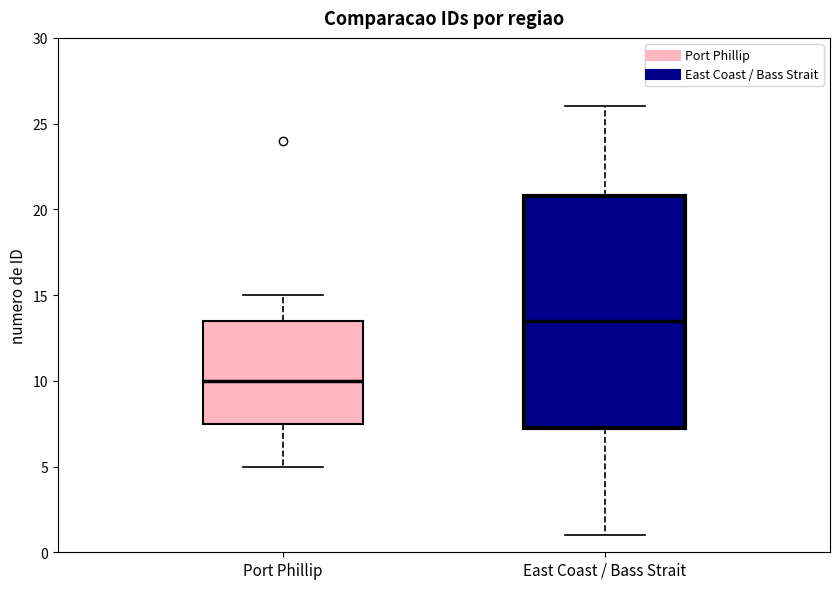

Which box has the lowest median line?

Port Phillip